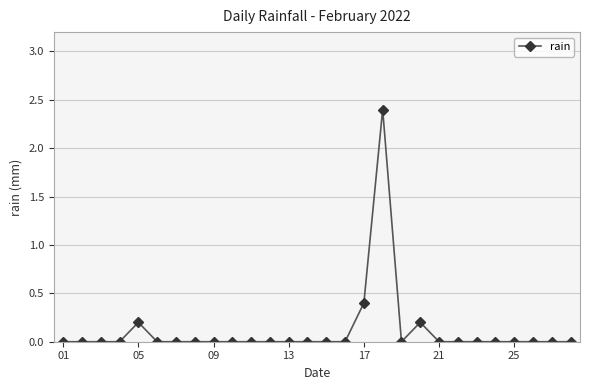

True or false: there are more than 0 points higher than both neighbors.

True